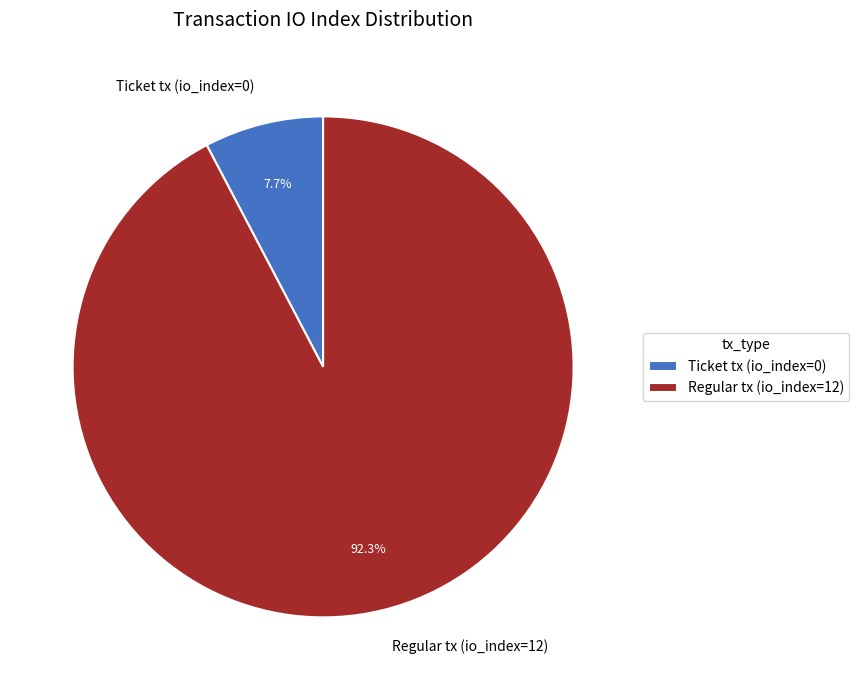

To the nearest percent, what percentage of the pie is Regular tx (io_index=12)?

92%